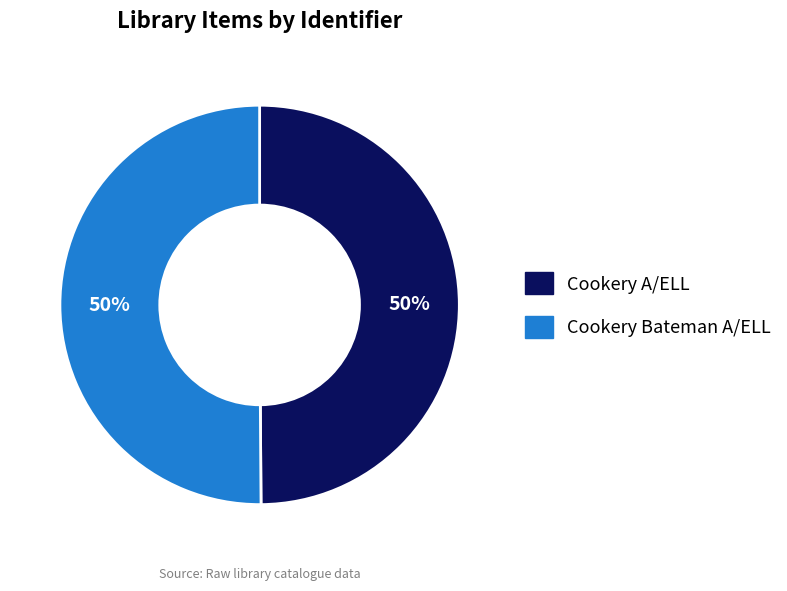

How many slices are in this pie chart?

2